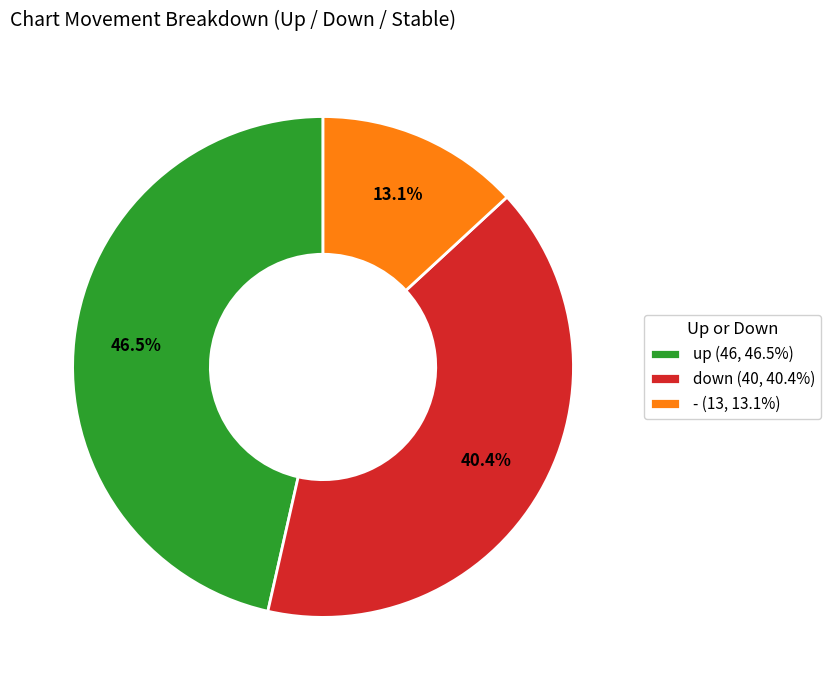

Rank the categories by value from highest to lowest.

up, down, -